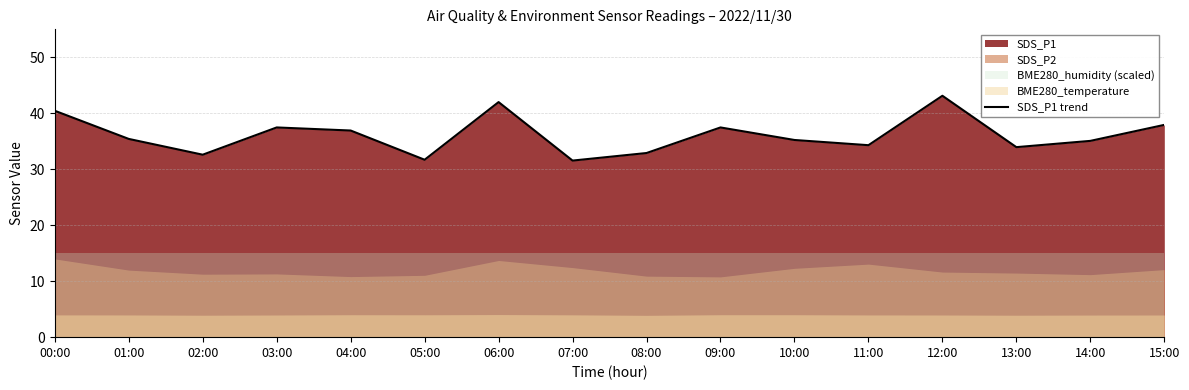

What is the difference between the maximum and minimum values?

11.6